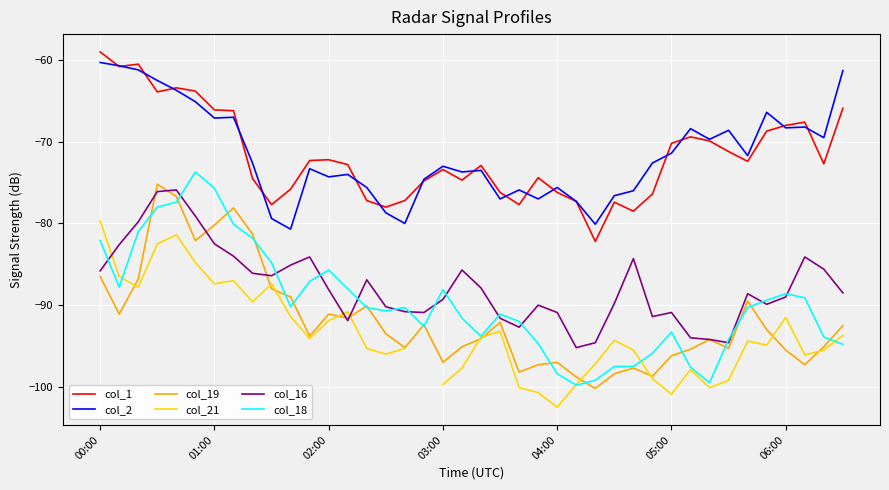

In col_18, how many points are lower than both neighbors (excluding endpoints)?

7